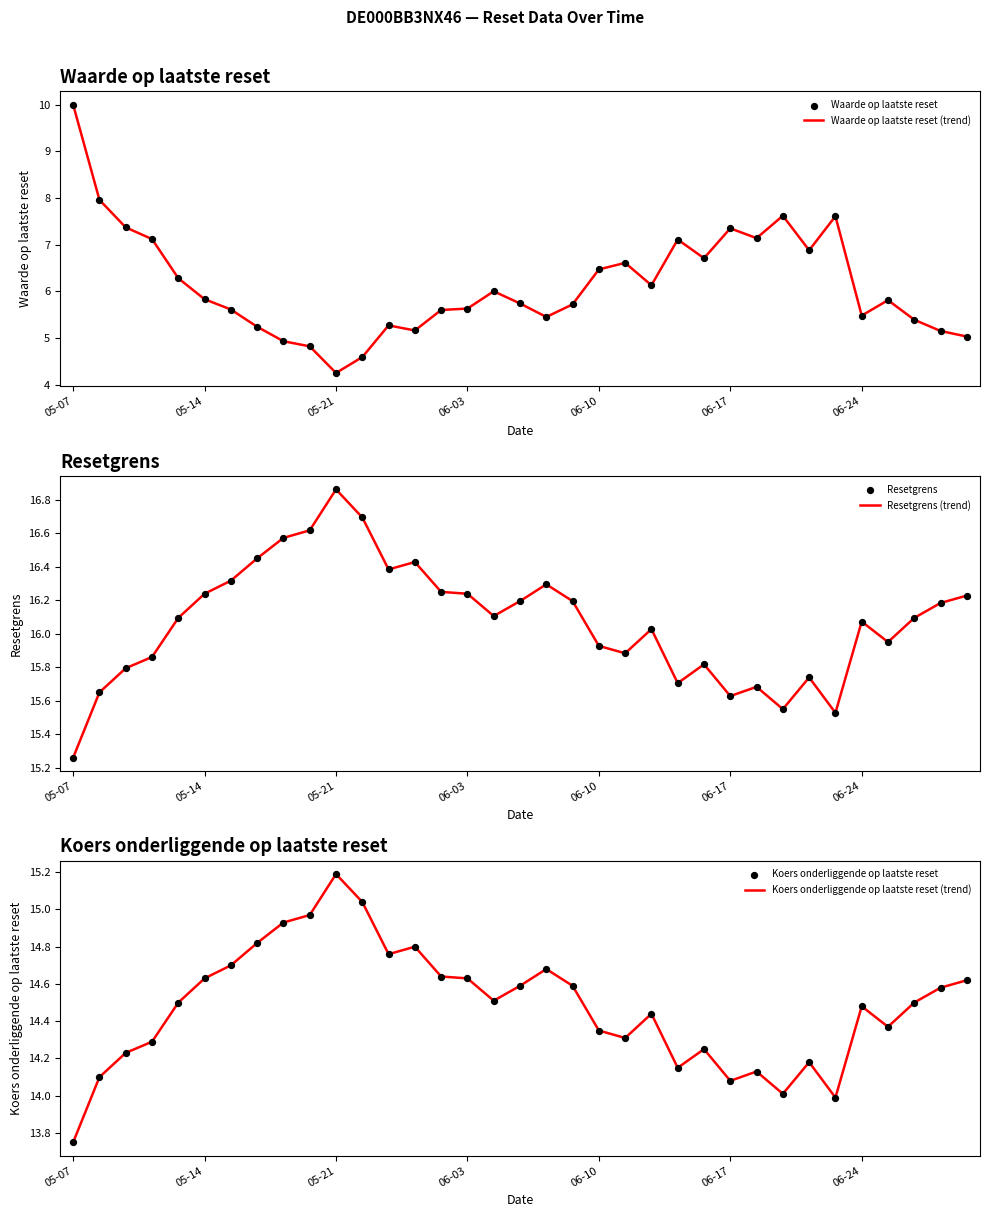

At how many categories does at least one series exceed 7?

35